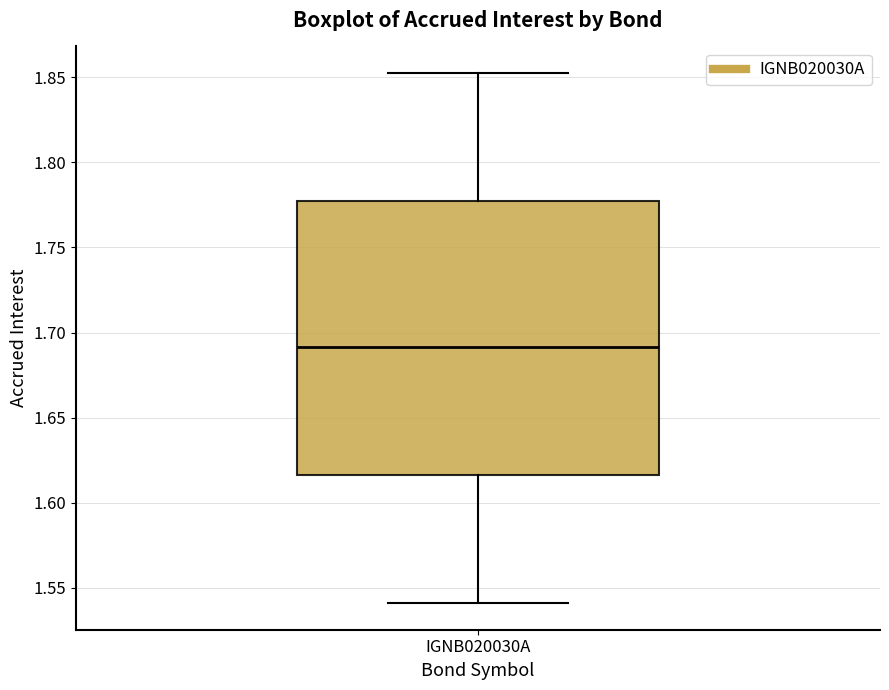

Read this box plot against the y-axis: the position of the median line, the range covered by the box, and the ends of both whiskers. The values are not printed on the chart, so give them approximately, as read against the axis.

median 1.690, box 1.615 to 1.775, whiskers 1.540 to 1.850